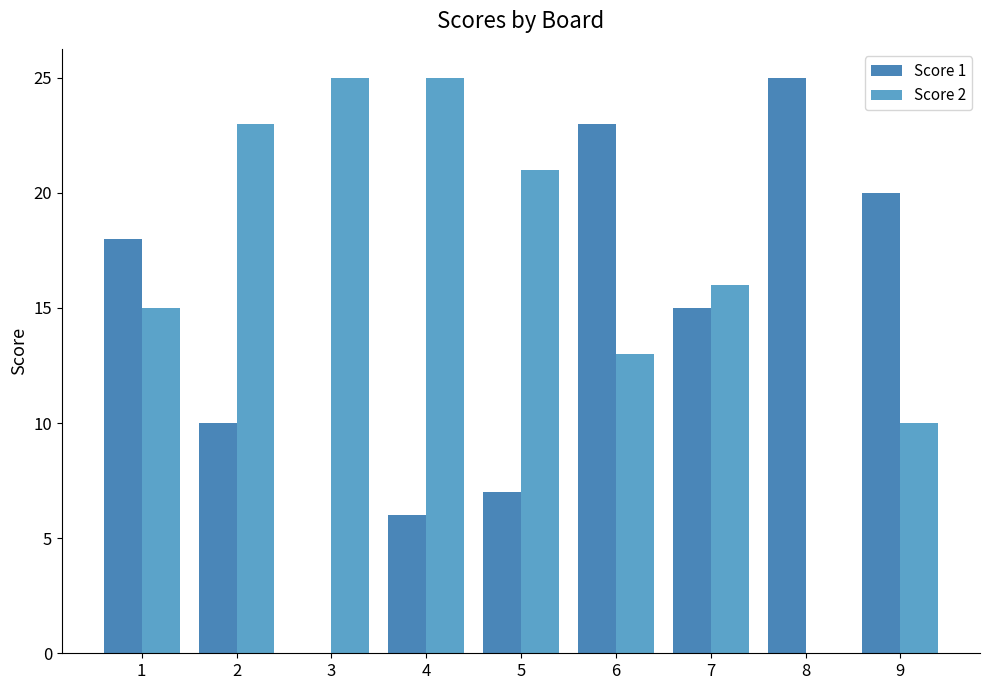

The Score 2 series shows 31 at 2. True or false?

False